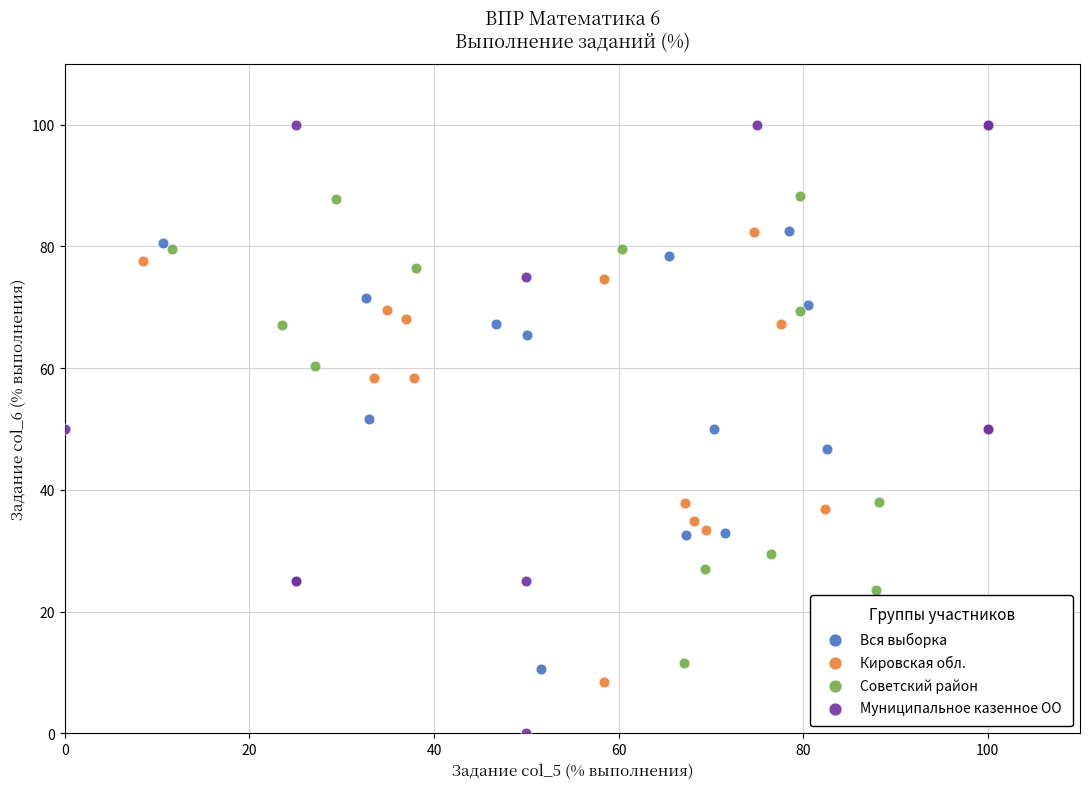

Which series contains the lowest Y value?

Муниципальное казенное ОО